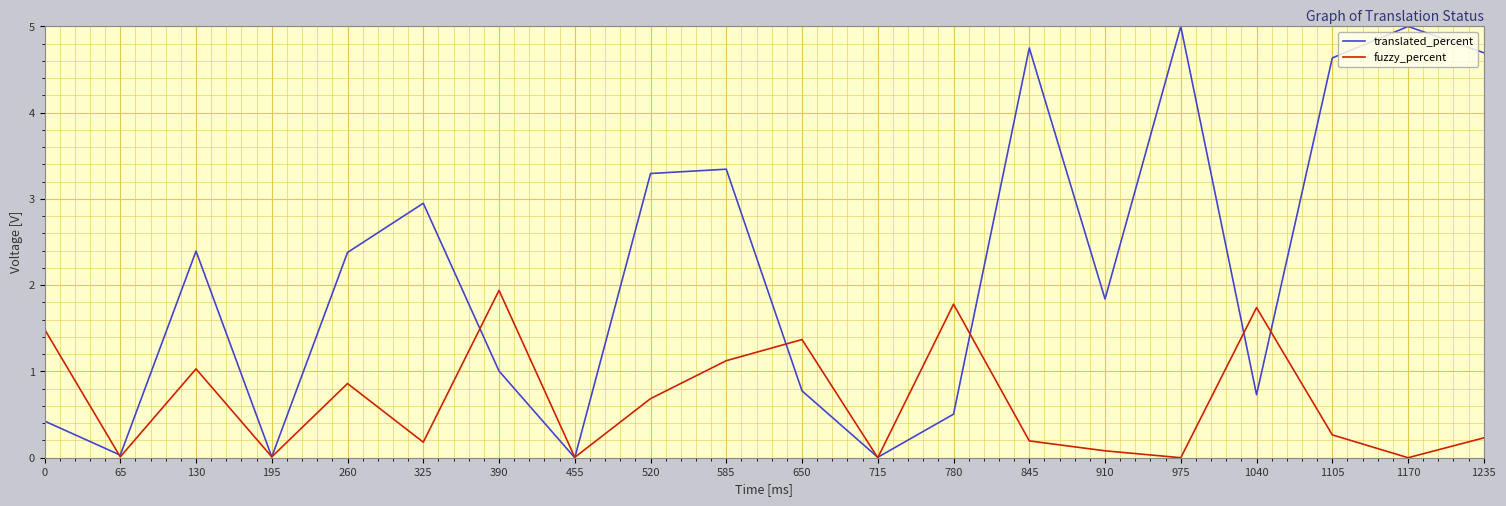

Is it true that fuzzy_percent equals 1.4 at 650?

True